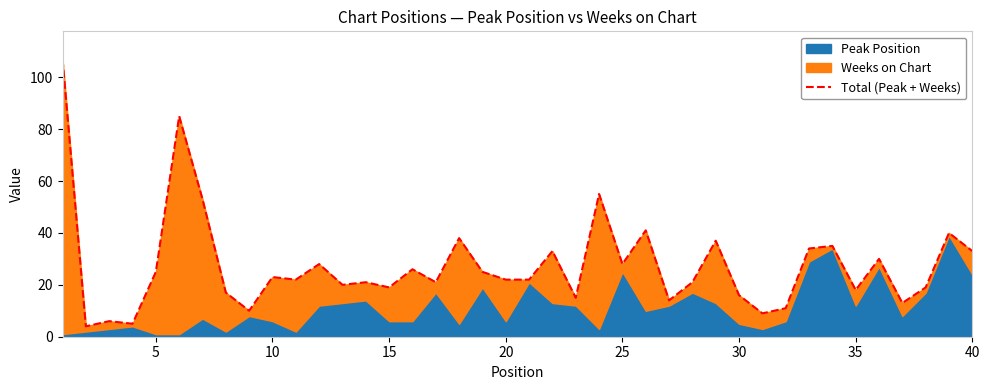

How many values are below 22?

18